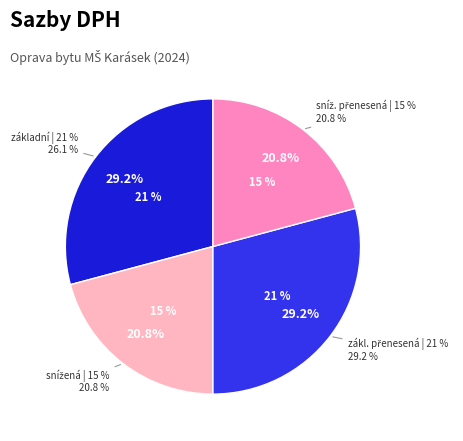

What is the total percentage of sníž. přenesená and základní?

50.0%